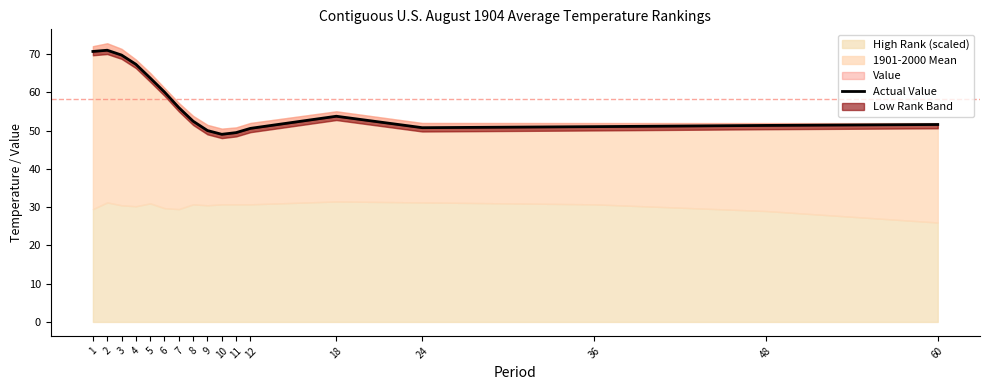

Where does the data first go above 52?

1